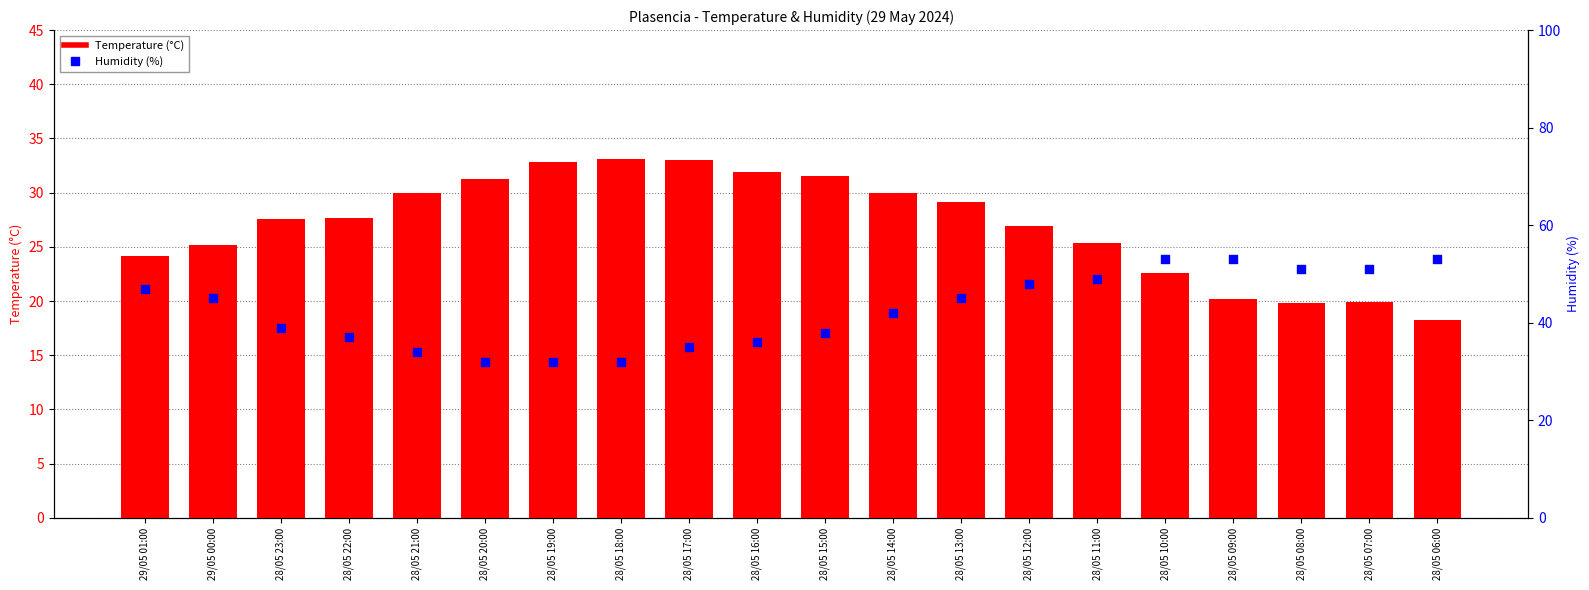

Which series contains the highest Y value?

Humidity (%)